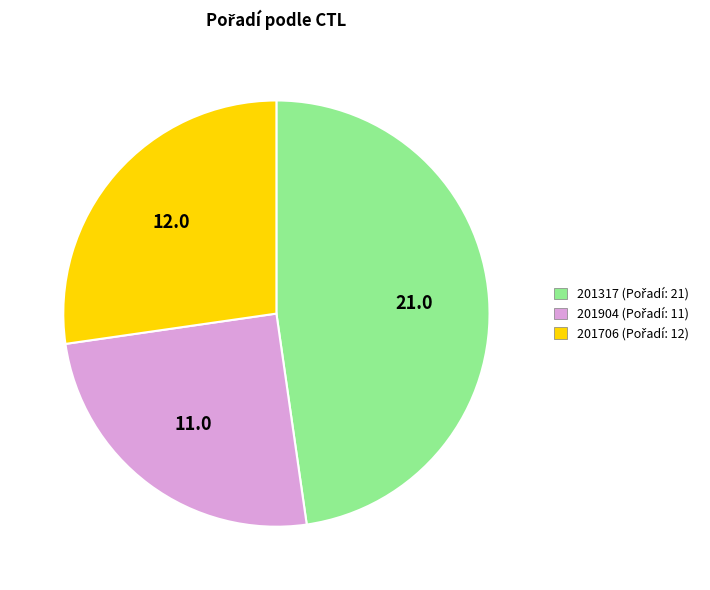

Does 201706 represent more than half of the total?

No